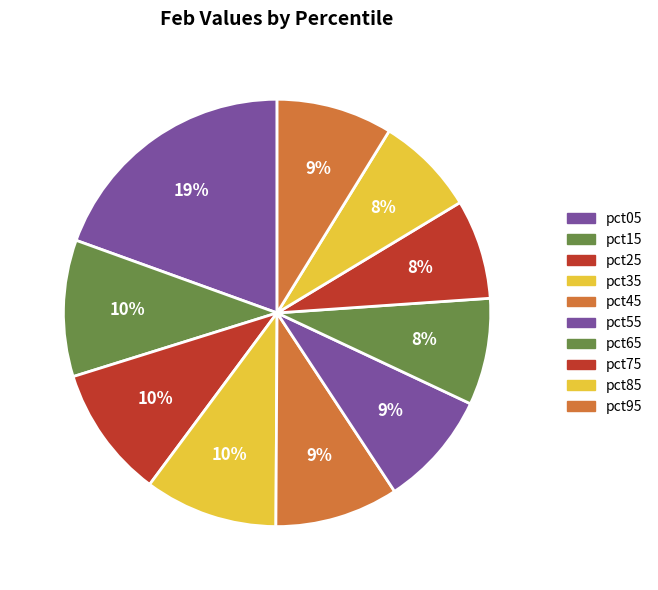

Does pct55 account for over 50% of the chart?

No